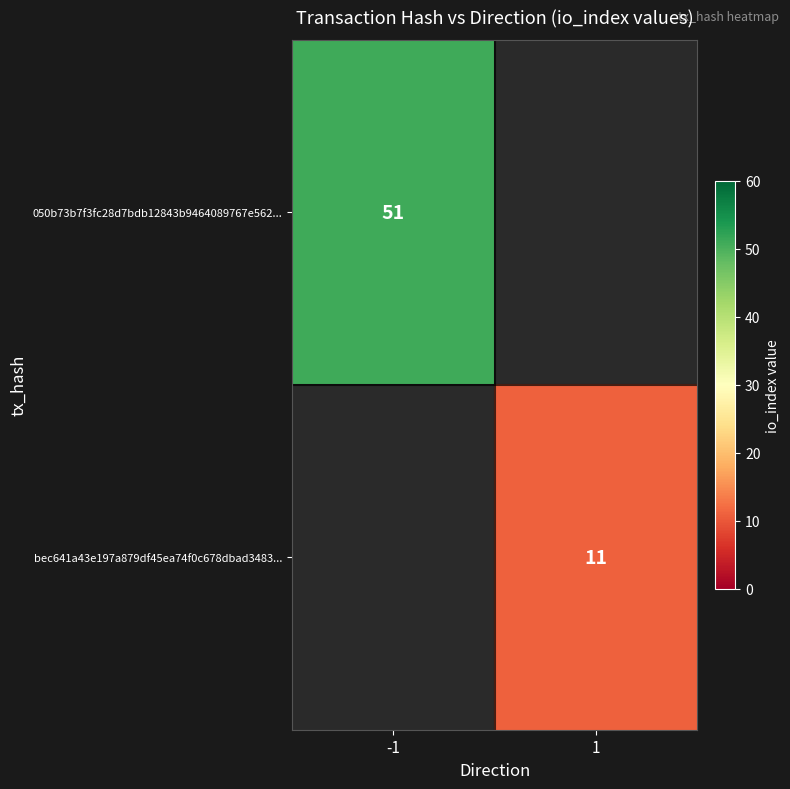

Is it true that 050b73b7f3fc28d7bdb12843b9464089767e562... equals 66.3 at -1?

False